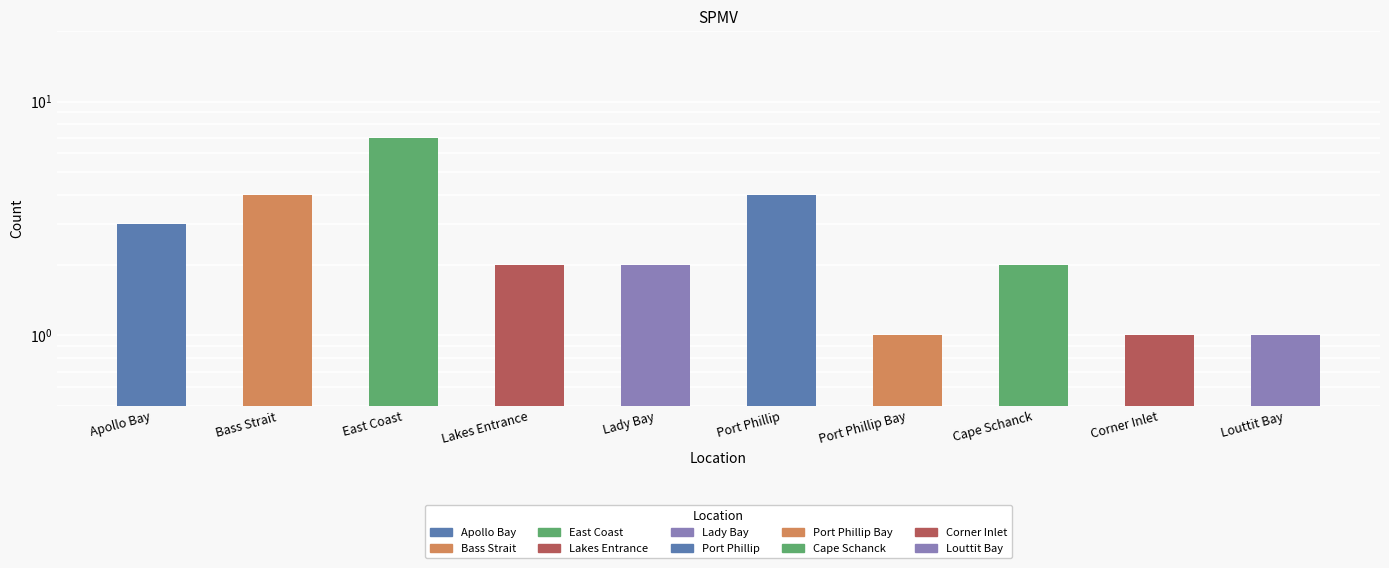

What is the average value?

3